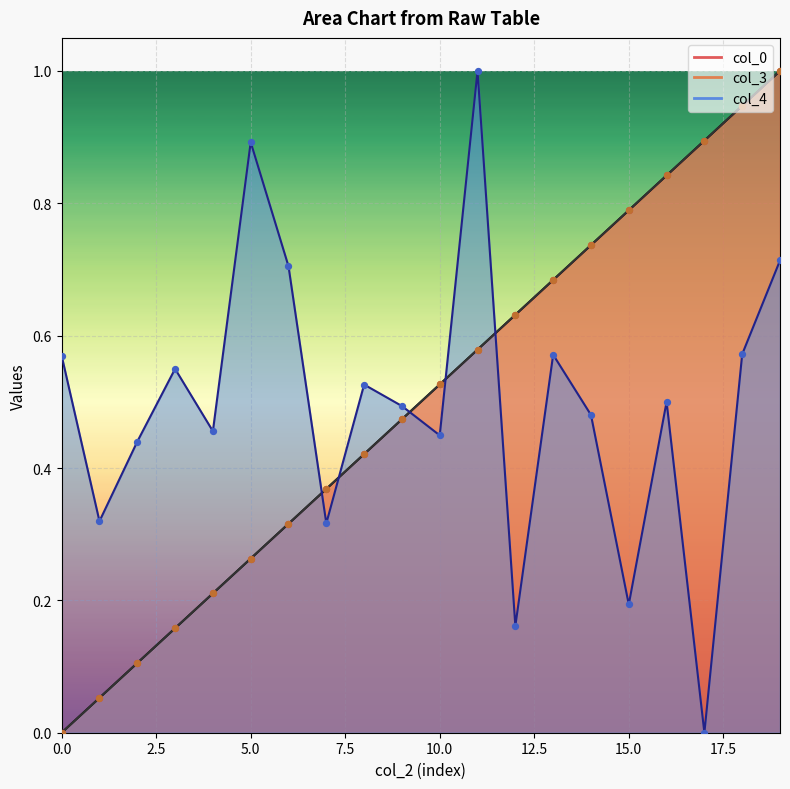

Which series contains the lowest Y value?

col_0